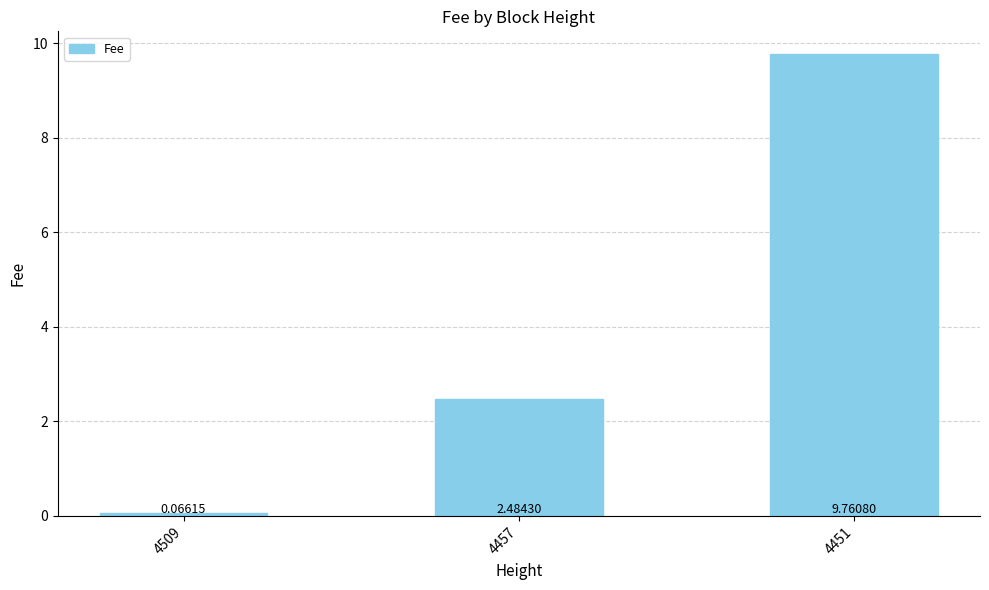

At which category does the chart reach its peak across all series?

4451